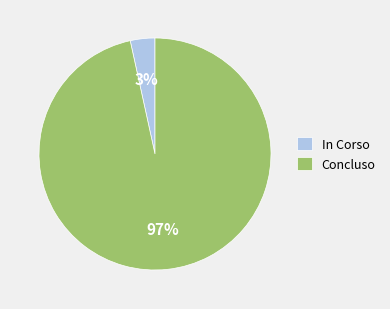

Do Concluso and In Corso together represent more than half of the pie?

Yes